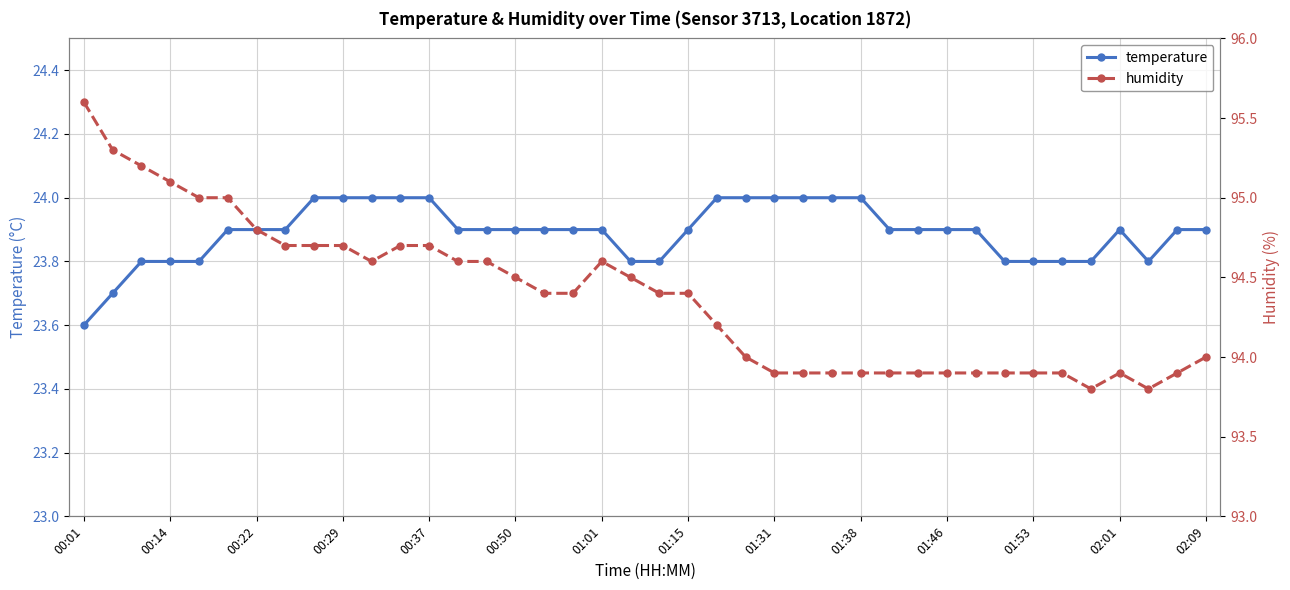

Which series has the widest spread of values?

humidity